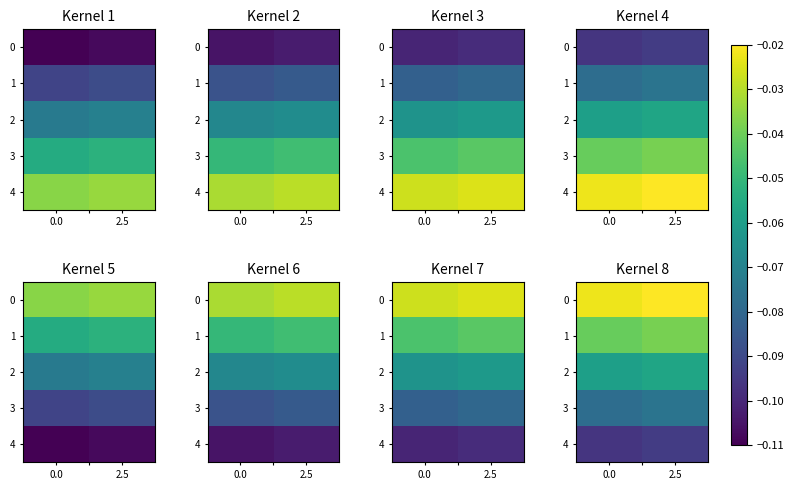

What is the average value of the 4 series?

-0.1